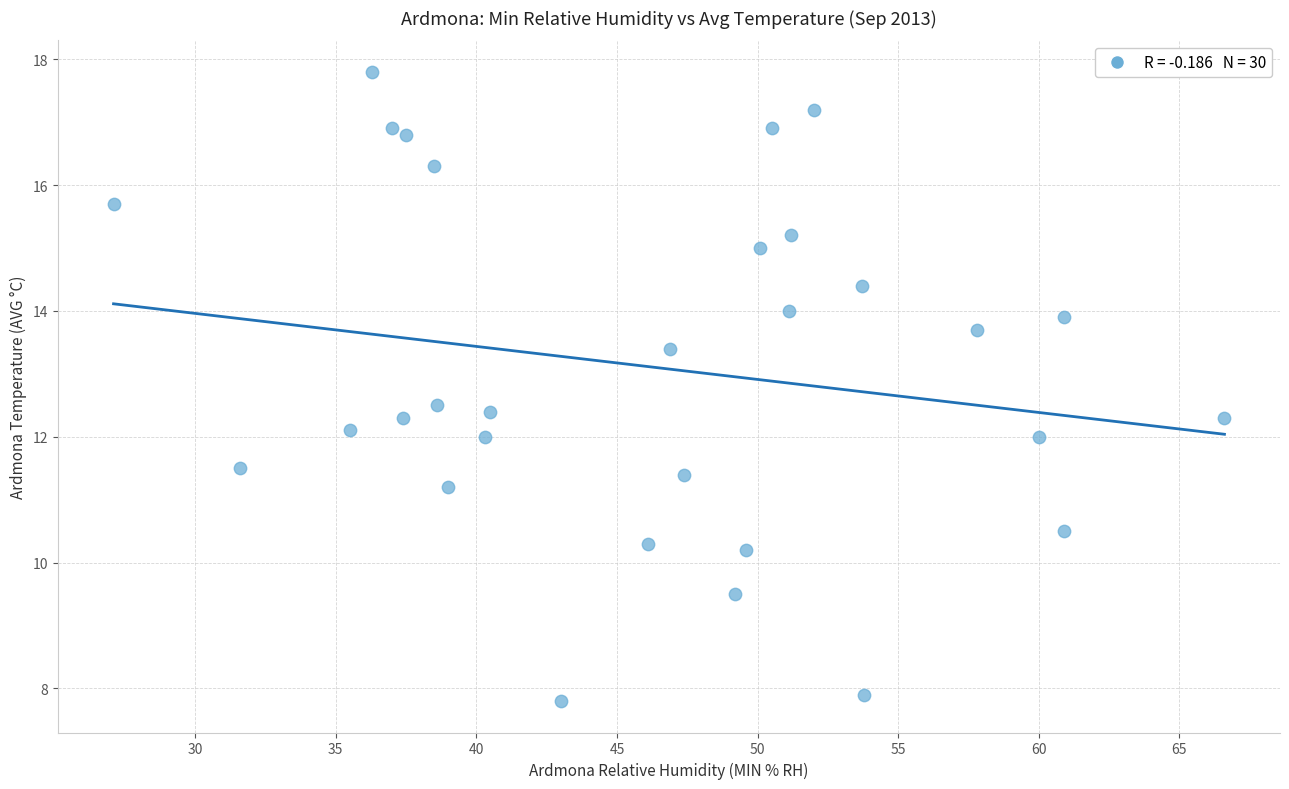

What is the range of Y values (max minus min)?

10.0